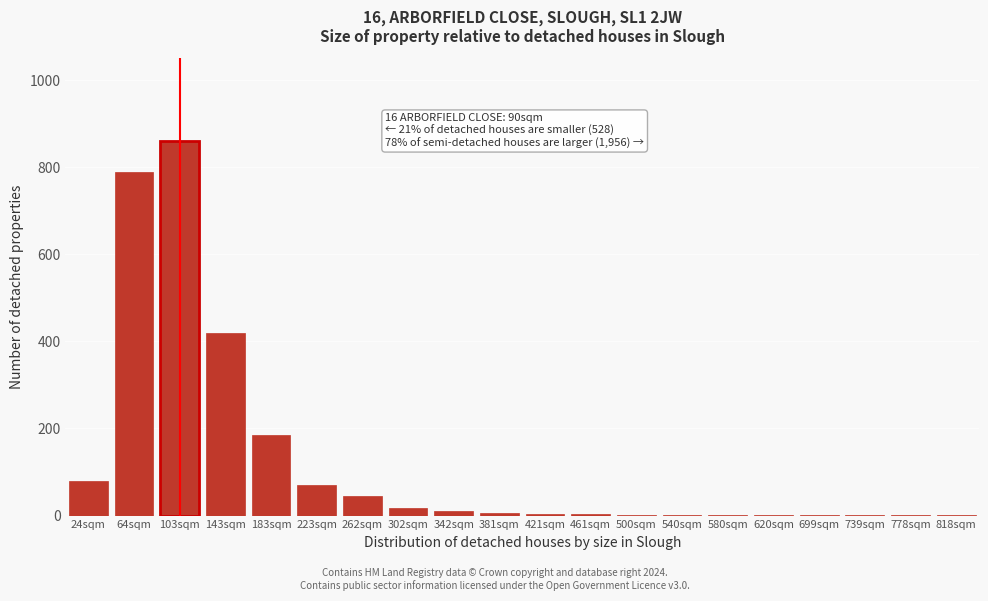

Is it true that the value at 103sqm is 1350?

False